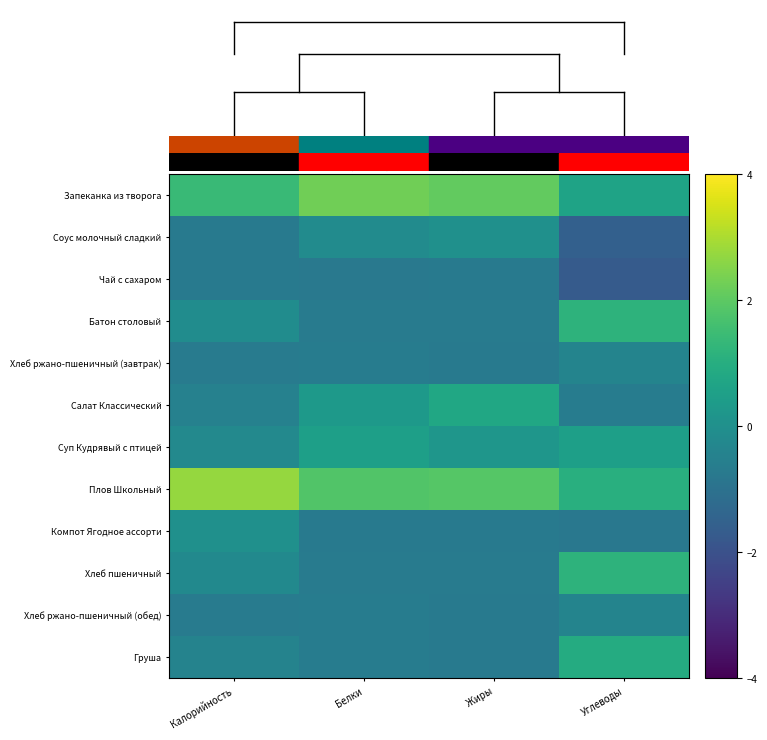

Which label corresponds to the smallest value in the chart?

Углеводы